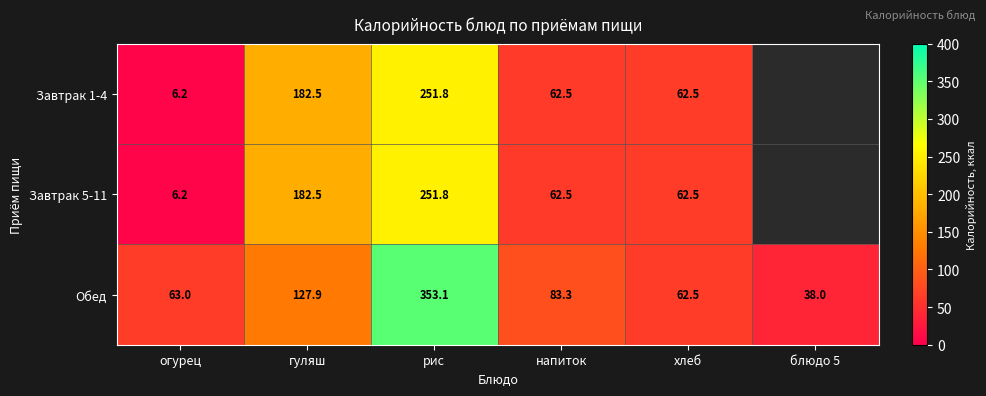

List the labels in order of Обед value, smallest first.

блюдо 5, хлеб, огурец, напиток, гуляш, рис